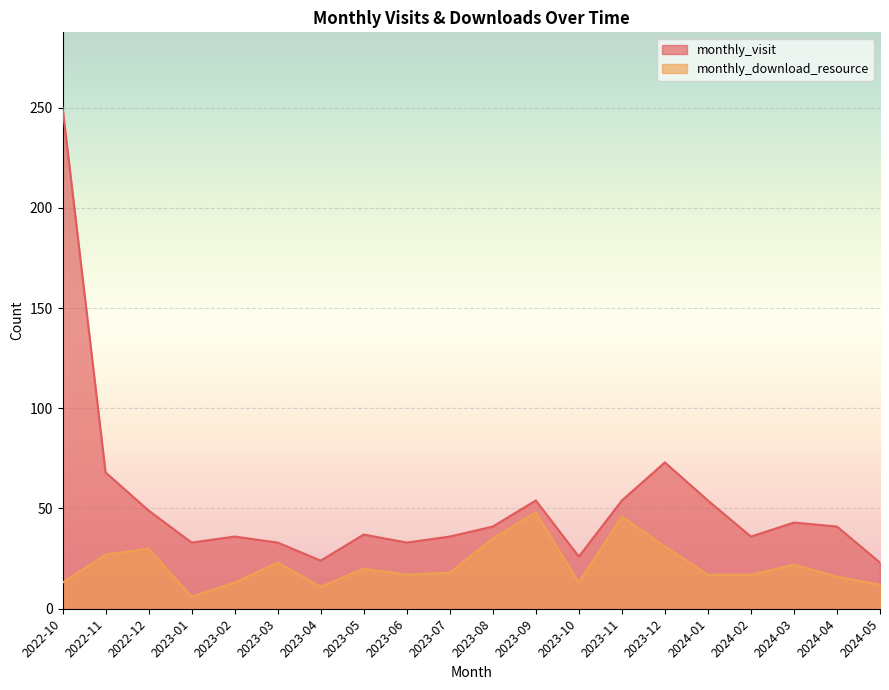

Between 2022-12 and 2023-08, which series saw the biggest shift?

monthly_visit